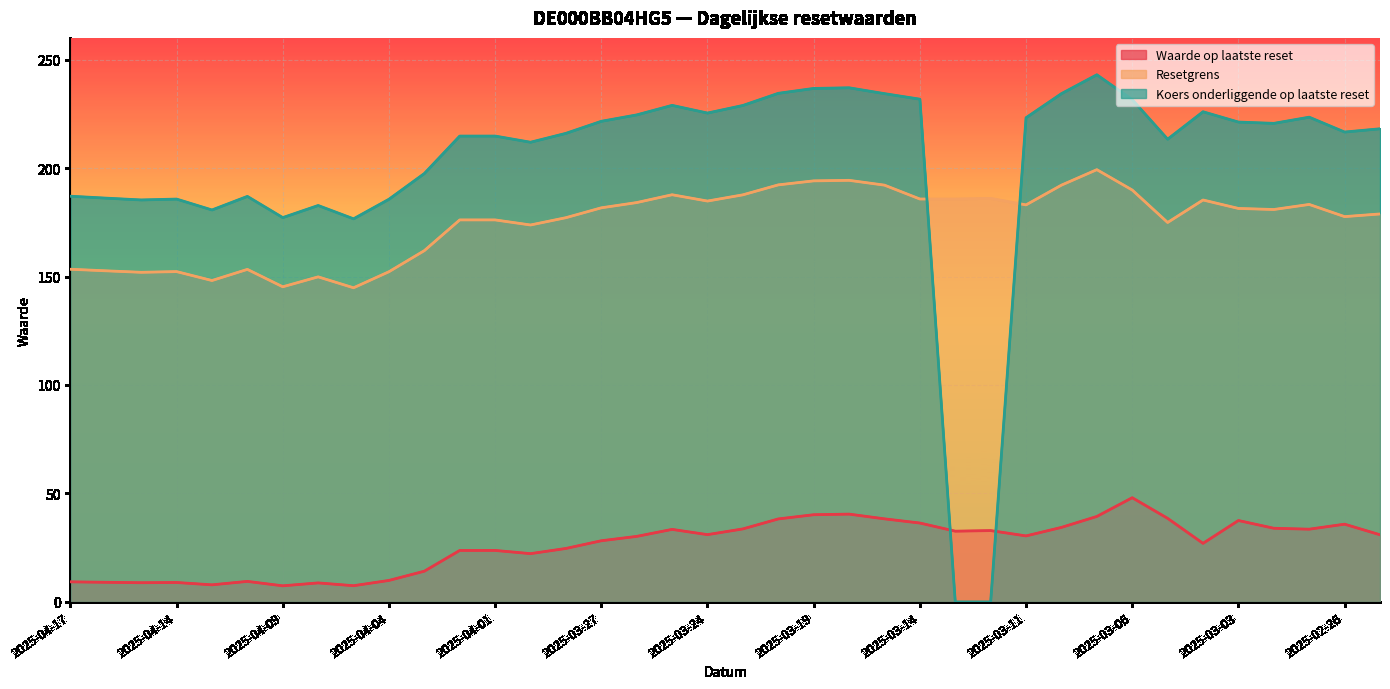

What is the label of the 28th point from the left?

2025-03-11